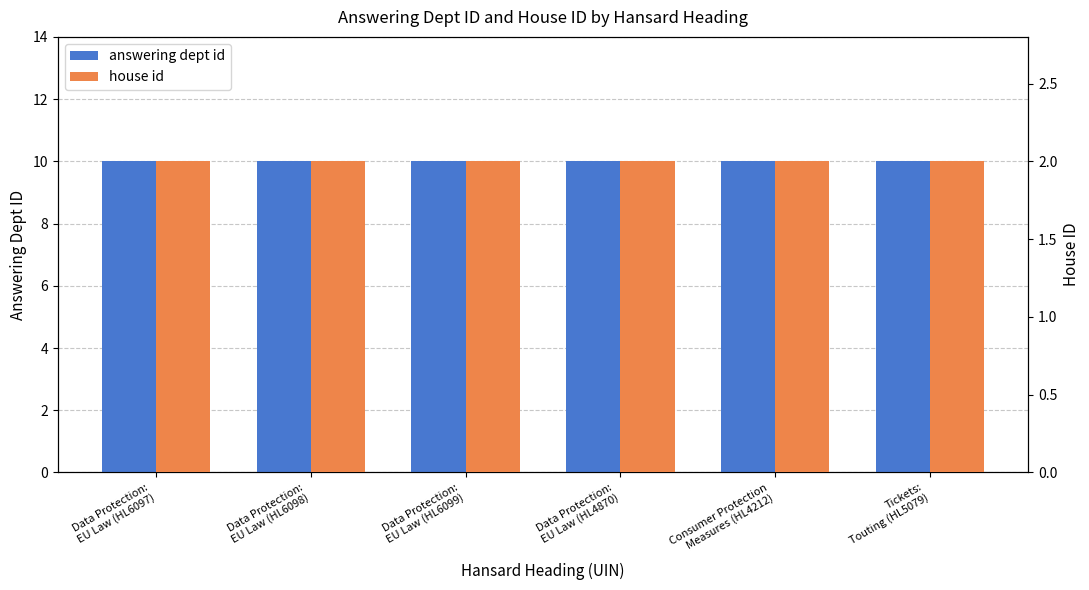

What is the label of the 5th bar from the right?

Data Protection:
EU Law (HL6098)